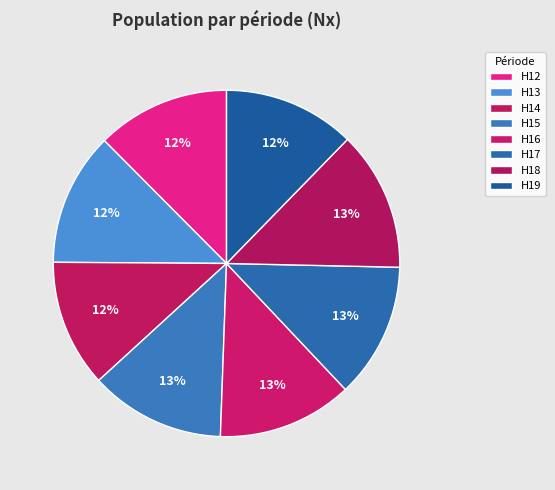

Does H18 represent more than half of the total?

No